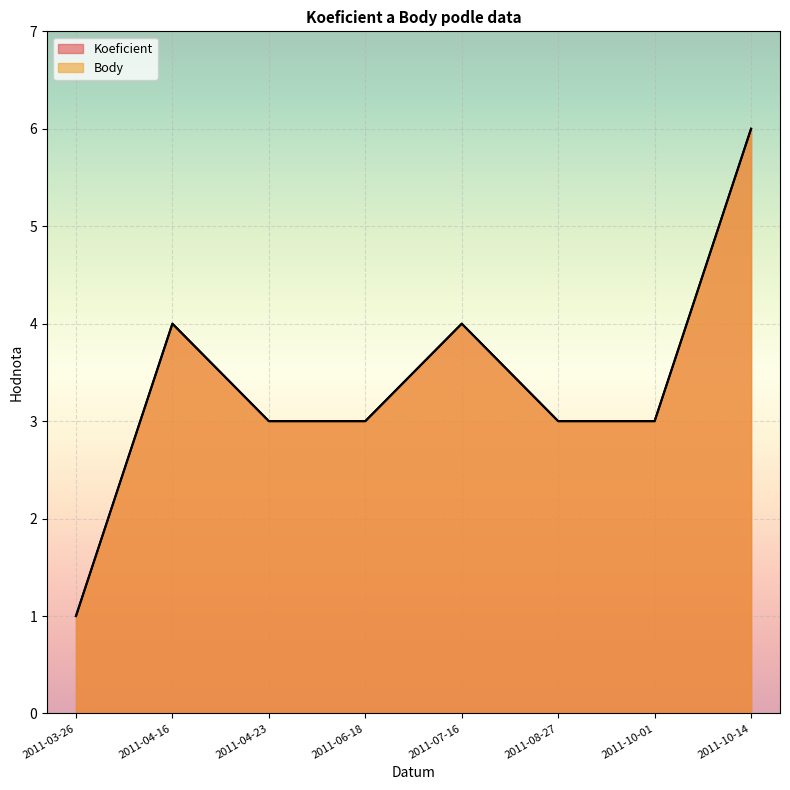

Is it true that Koeficient equals 2 at 2011-10-01?

False